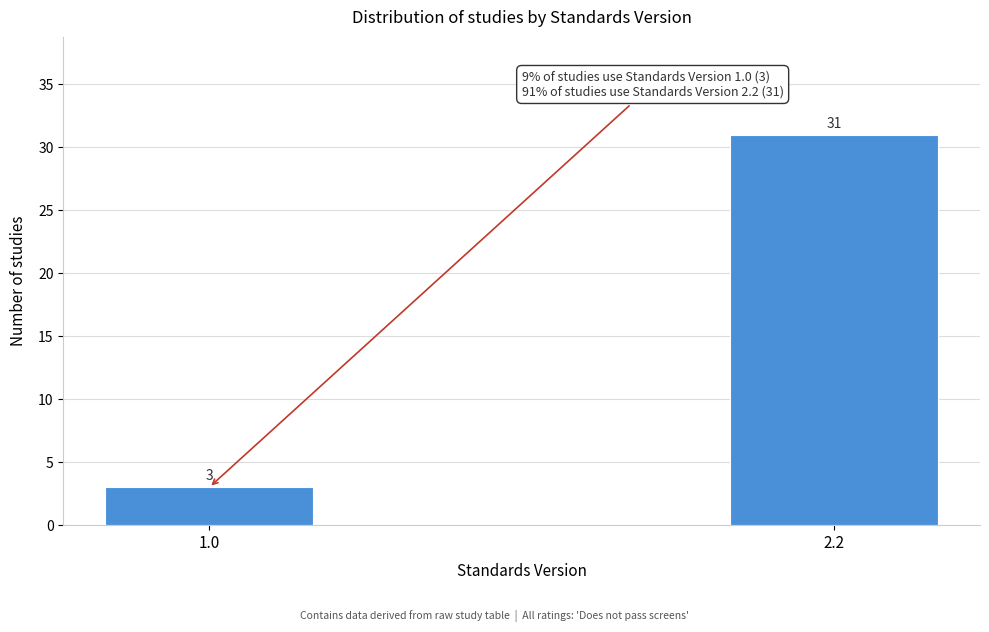

Reading left to right, what are all the values shown in this chart?

3	31